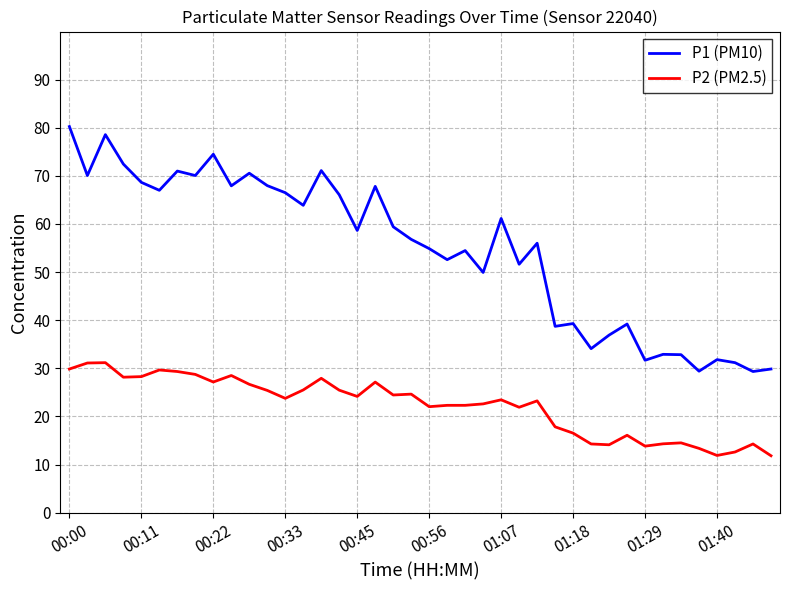

True or false: P2 (PM2.5) and P1 (PM10) intersect in this chart.

False